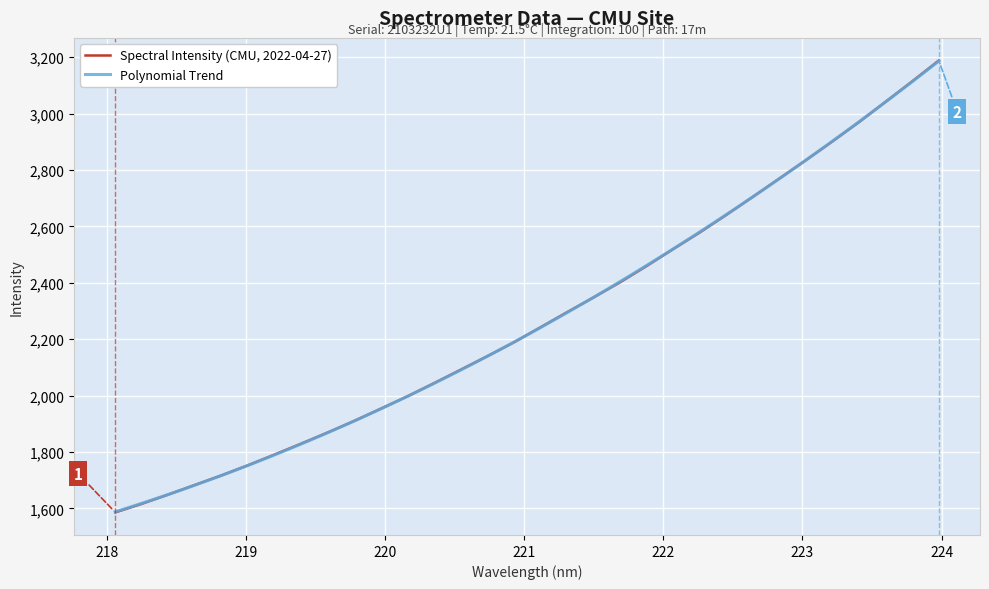

Reading left to right, transcribe all the data shown in this chart.

1585.7	1616.2	1649.1	1683.2	1717.1	1753.2	1791.1	1829.9	1869.5	1910.7	1954.1	1997.8	2044.5	2092.1	2139.9	2189.1	2242.4	2296.0	2348.4	2402.3	2460.1	2520.1	2579.1	2641.3	2705.5	2770.4	2835.6	2902.2	2970.6	3042.6	3114.9	3188.7